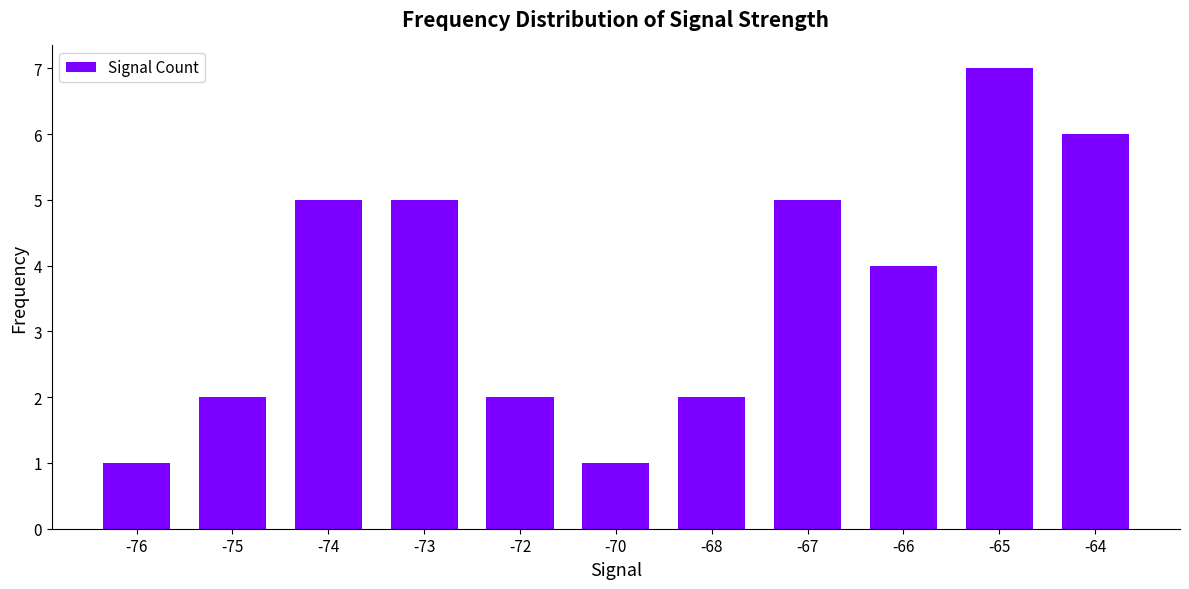

Count the values in the range 2 to 5.

7